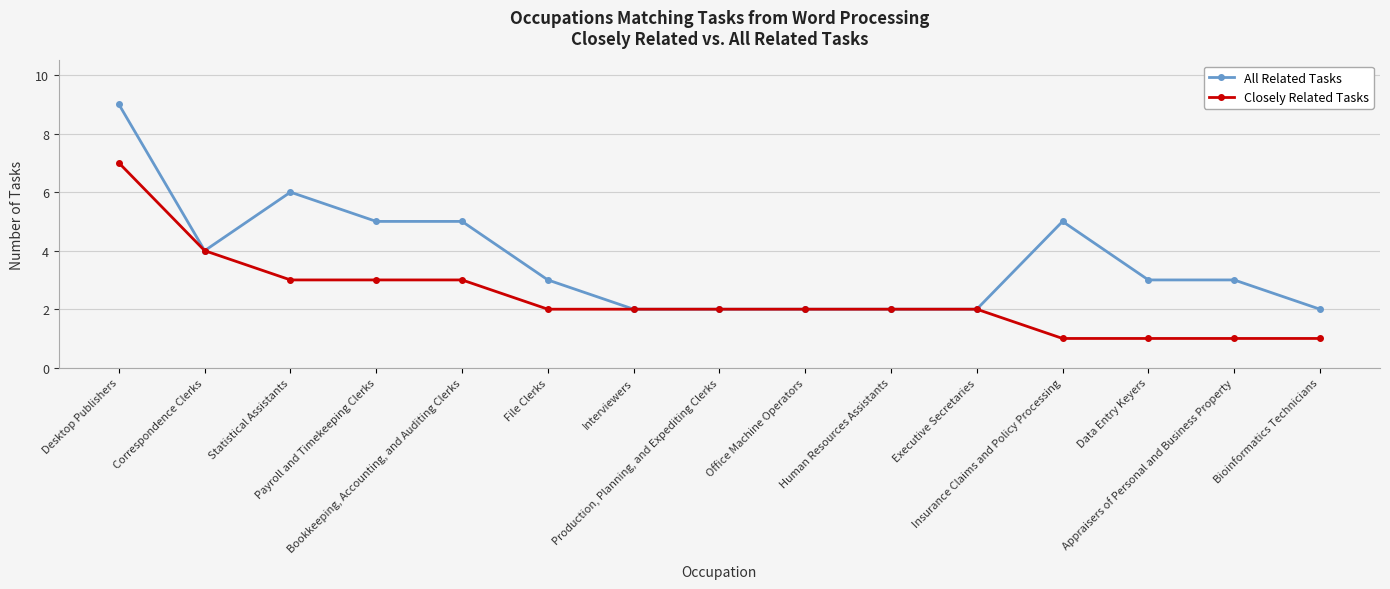

At which label is Closely Related Tasks closest to 4?

Correspondence Clerks